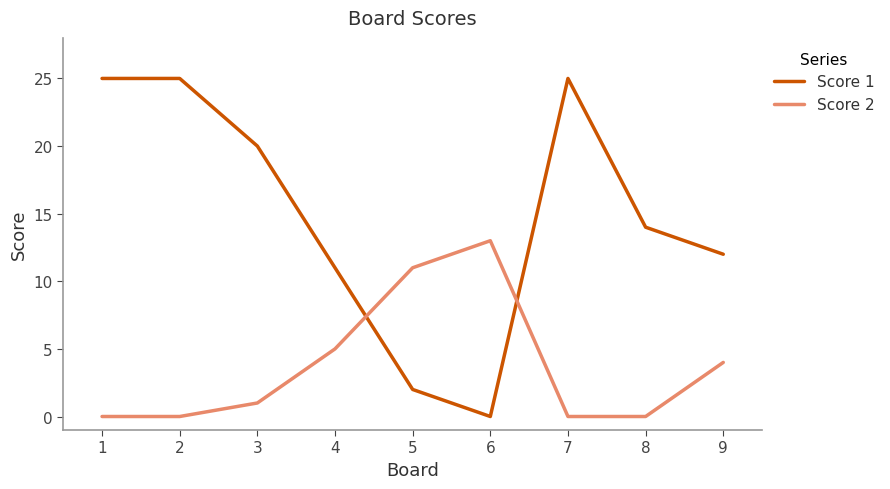

Which series has the largest range (max minus min)?

Score 1